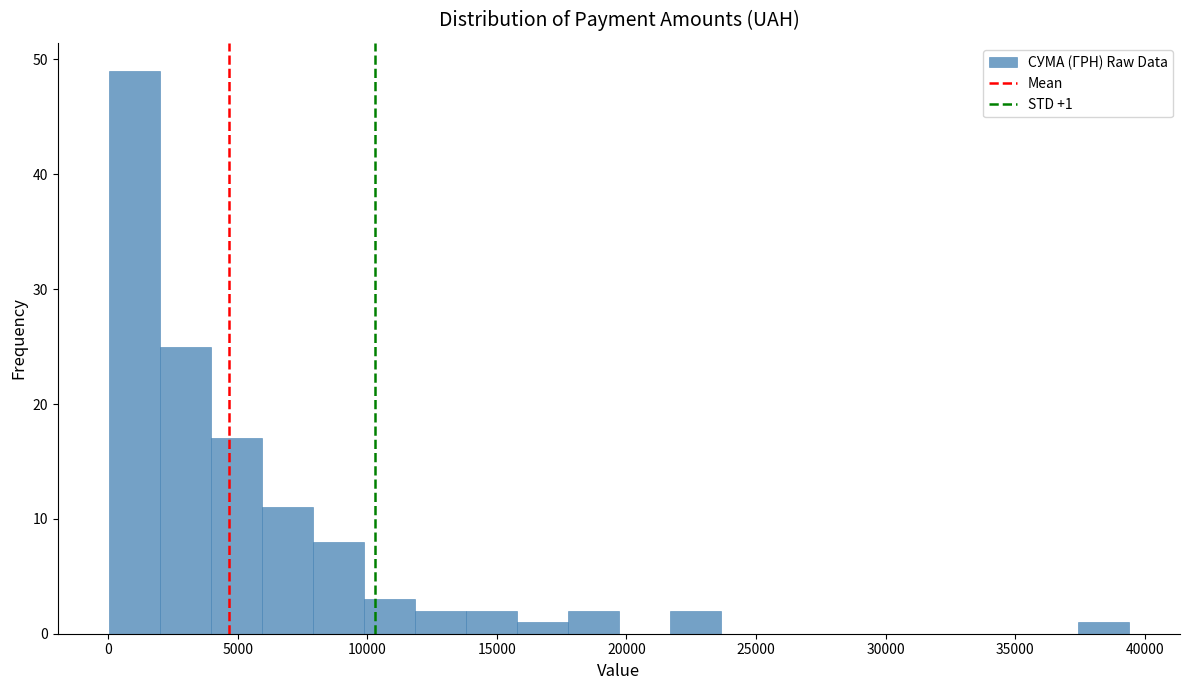

Around what value on the x-axis is the tallest bar? Give the approximate position of its centre, as read against the axis.

1000